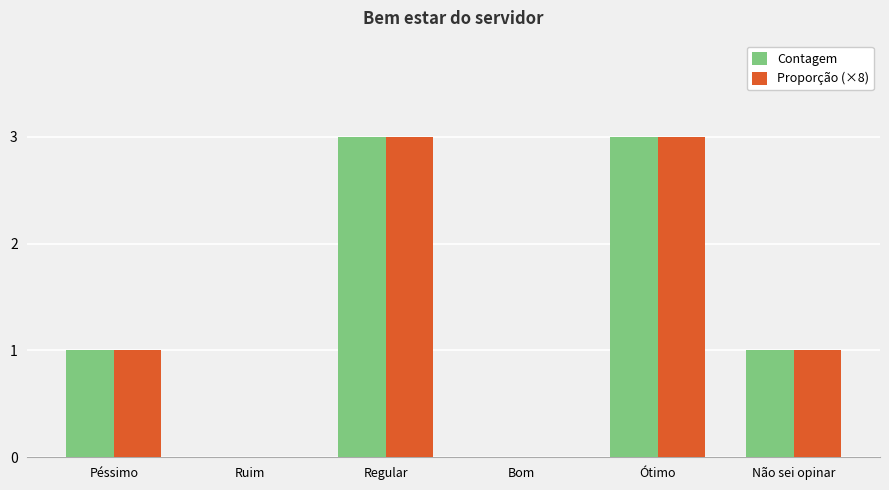

The Contagem series shows 1 at Péssimo. True or false?

True